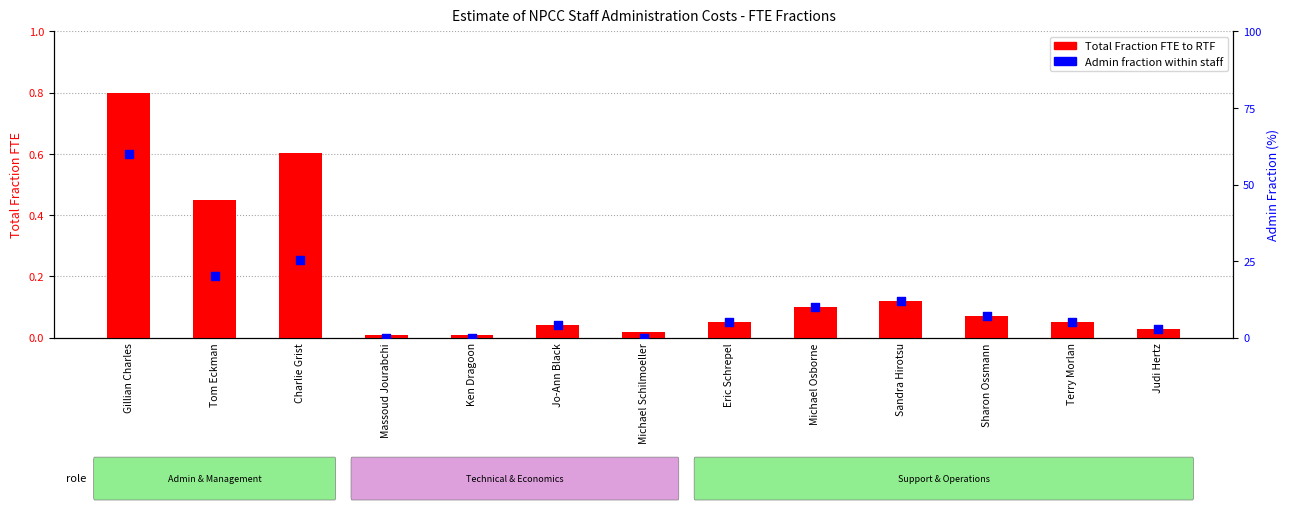

Which series has the widest spread of Y values?

Admin fraction within staff